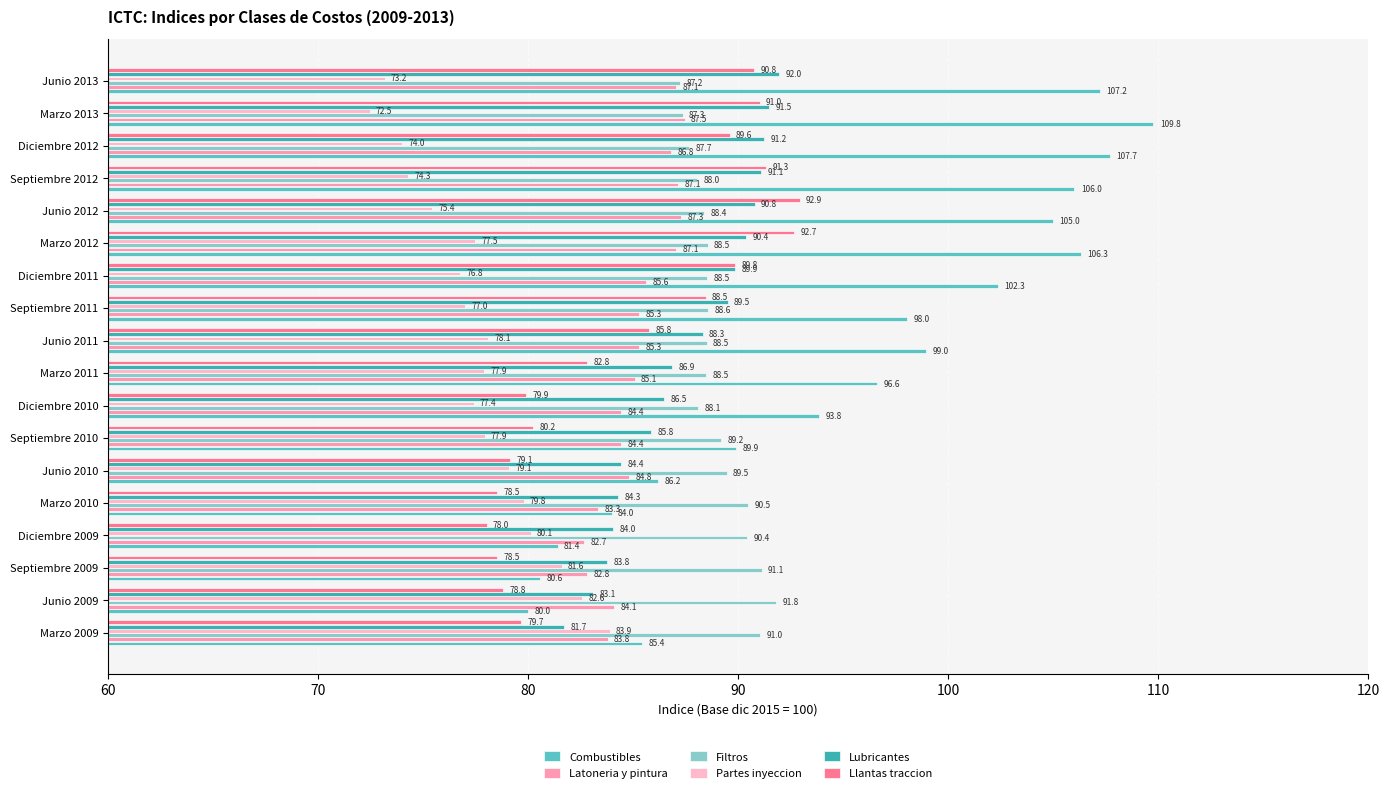

Rank the series by their maximum value, from highest to lowest.

Combustibles, Llantas traccion, Lubricantes, Filtros, Latoneria y pintura, Partes inyeccion